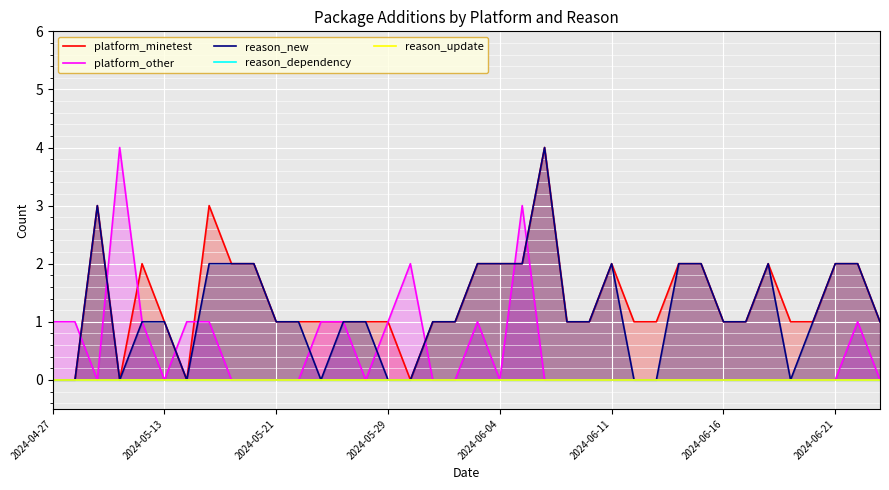

At 19, list the series in order from largest to smallest.

platform_minetest, reason_new, platform_other, reason_dependency, reason_update